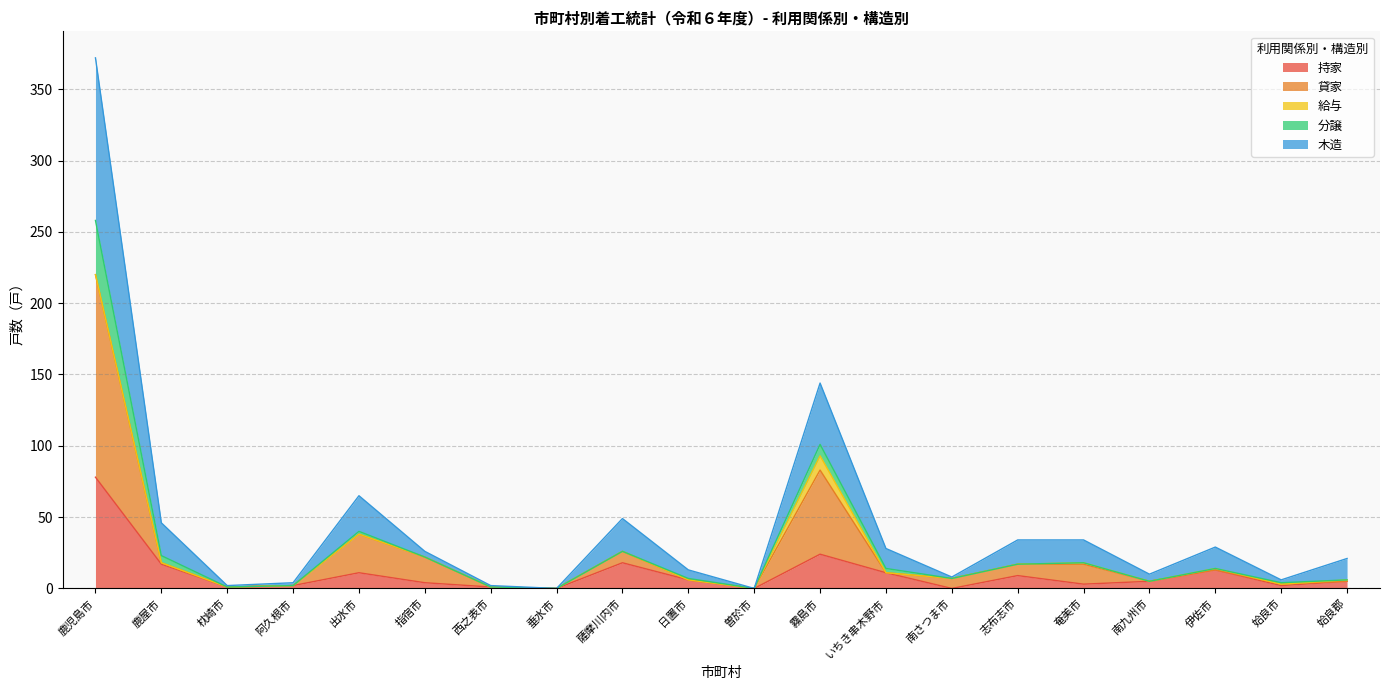

What is the maximum value shown in the chart?

372